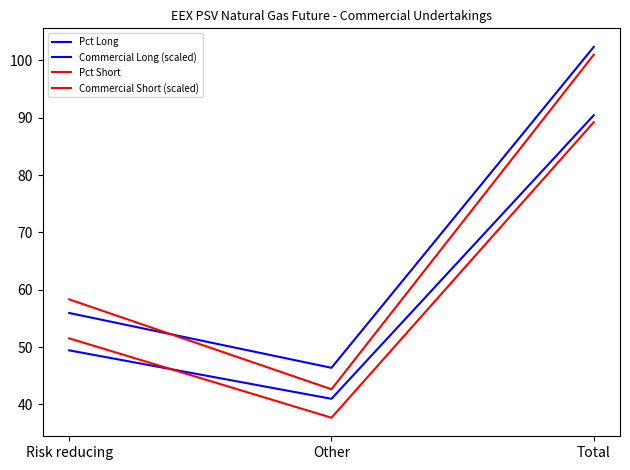

What is the label of the 1st point from the right?

Total